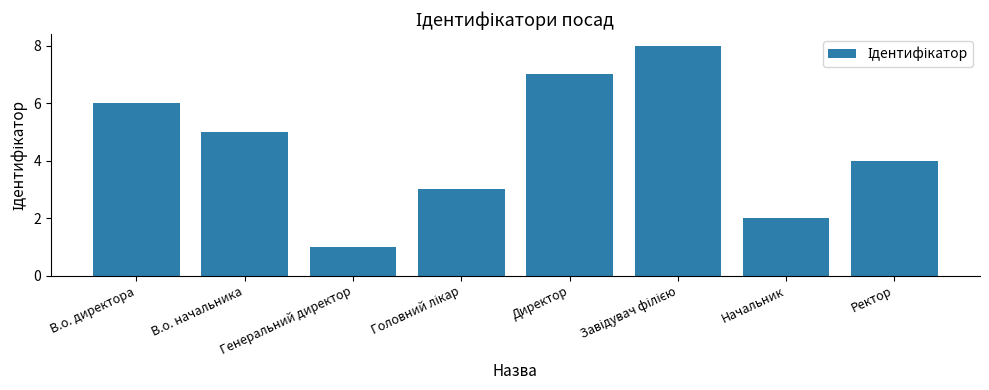

Count the number of categories in the chart.

8